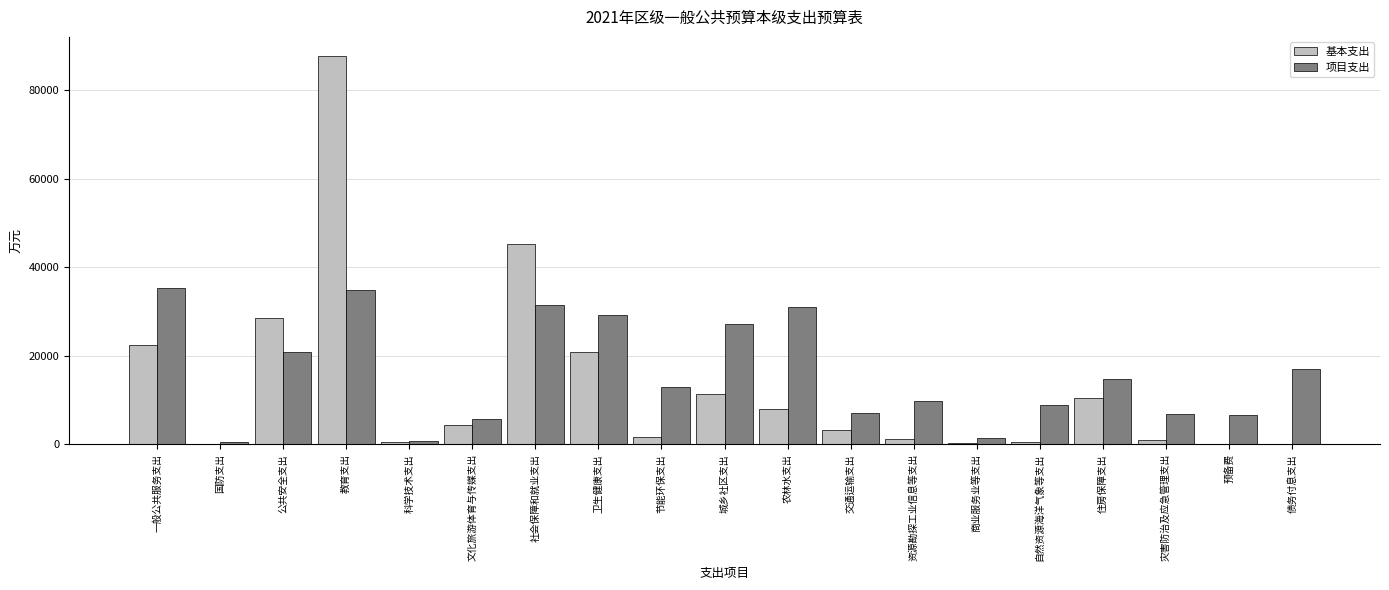

The value of 基本支出 at 国防支出 is 0.0. True or false?

True